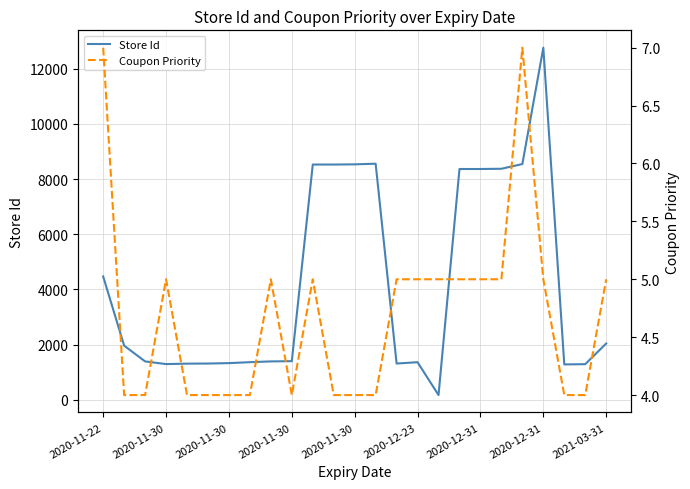

True or false: Store Id and Coupon Priority intersect in this chart.

False